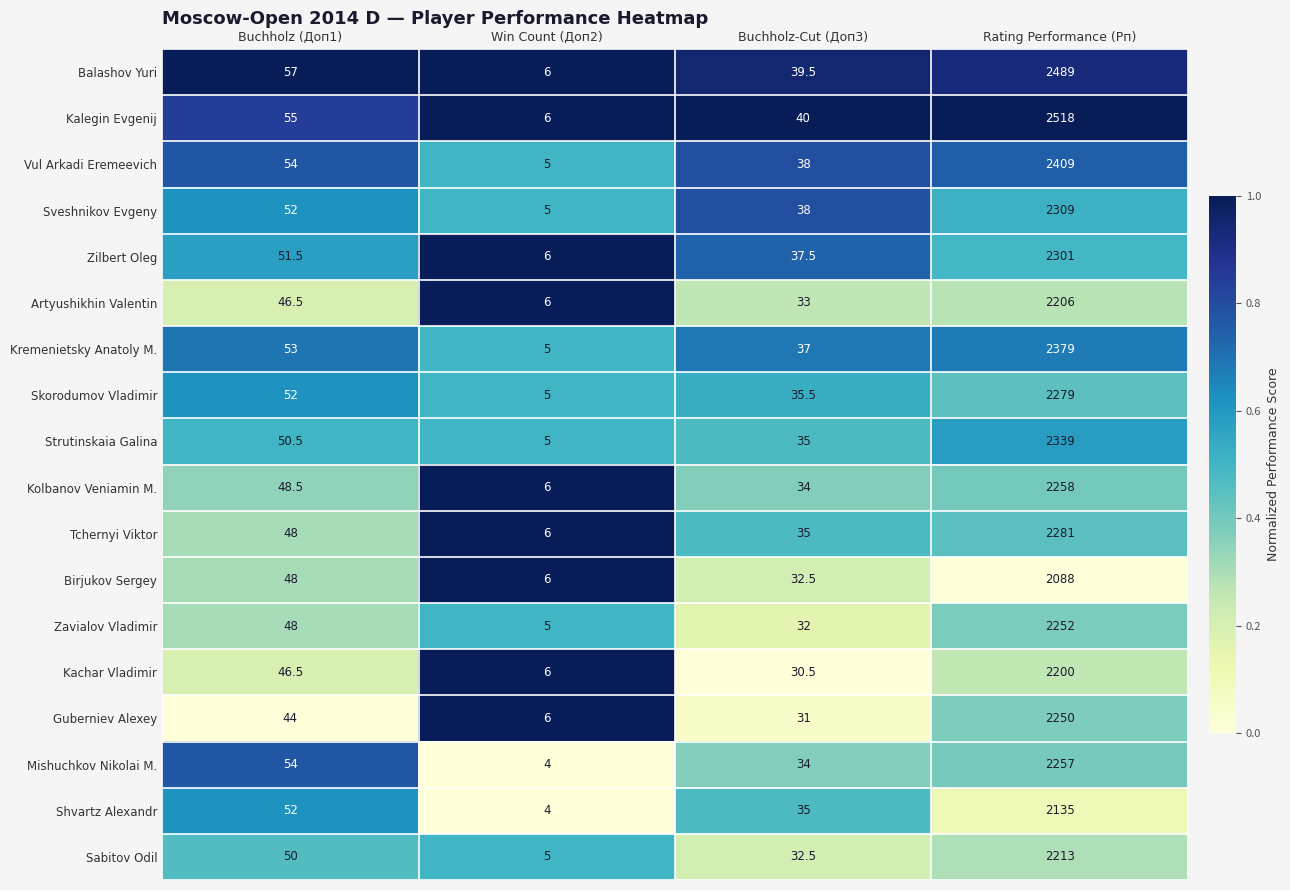

The Kremenietsky Anatoly M. series shows 37.0 at Buchholz-Cut (Доп3). True or false?

True